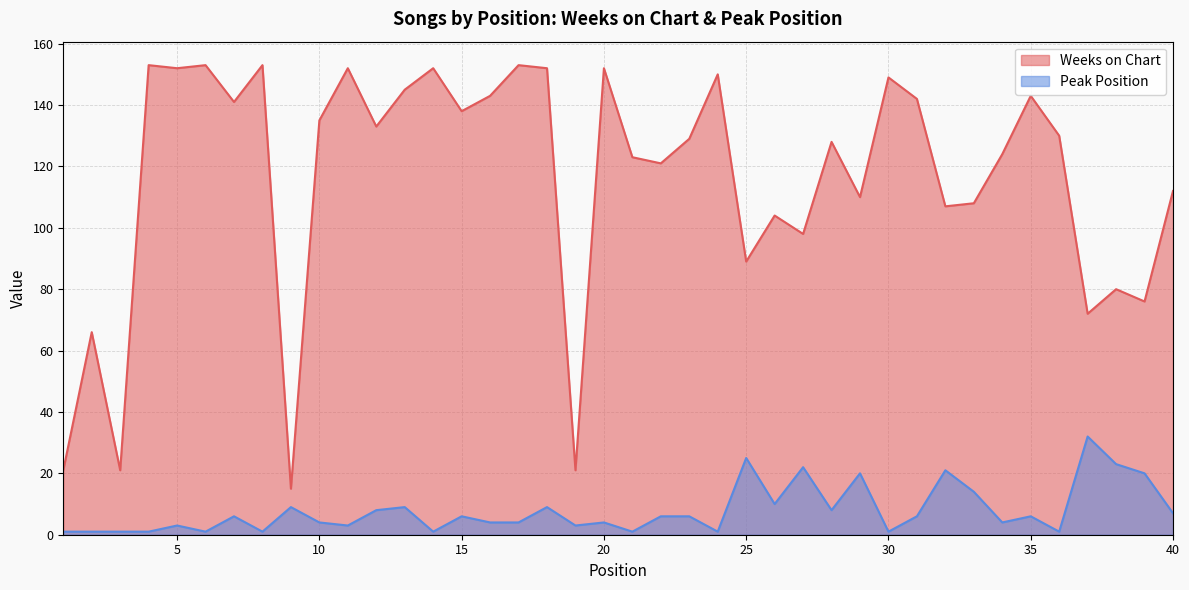

What is the total value across all series at 26?

114